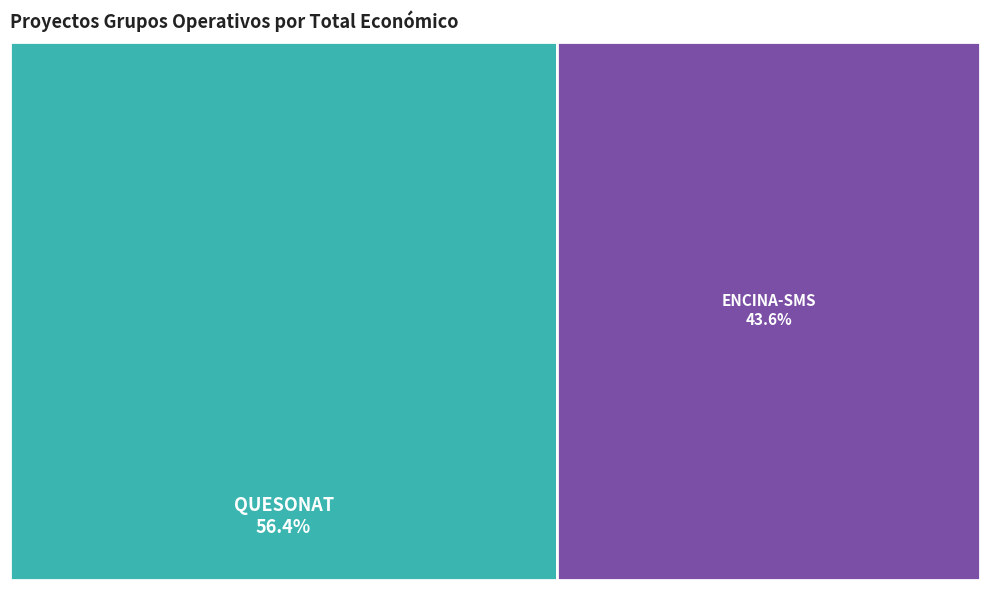

Combined, do QUESONAT: Fromages de brebis (Aragón) and ENCINA-SMS: Utilisation de SMS (Andalucía) account for over 50%?

Yes